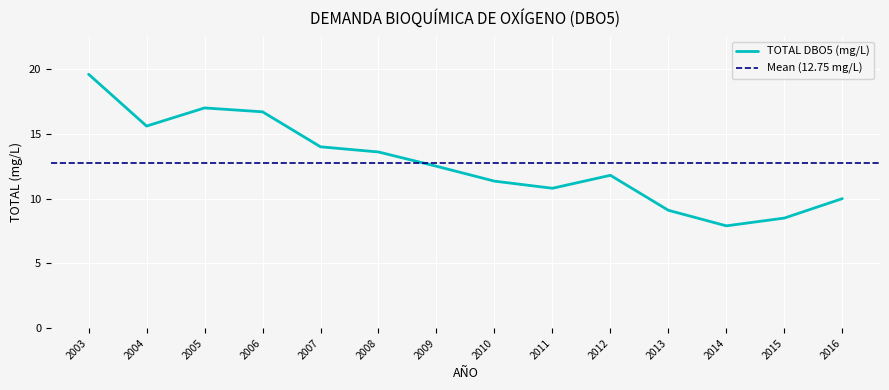

Reading left to right, what are all the values shown in this chart?

19.6	15.6	17.0	16.7	14.0	13.6	12.5	11.3	10.8	11.8	9.1	7.9	8.5	10.0